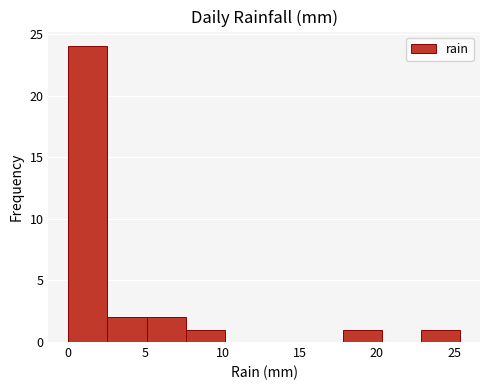

Reading left to right, list every bar in this chart as the range it spans on the x-axis followed by its height. Neither the bar edges nor the heights are printed on the chart, so give them approximately, as read against the axes.

0.0 to 2.5: 24
2.5 to 5.0: 2
5.0 to 7.5: 2
7.5 to 10.0: 1
10.0 to 12.5: 0
12.5 to 15.0: 0
15.0 to 18.0: 0
18.0 to 20.5: 1
20.5 to 23.0: 0
23.0 to 25.5: 1